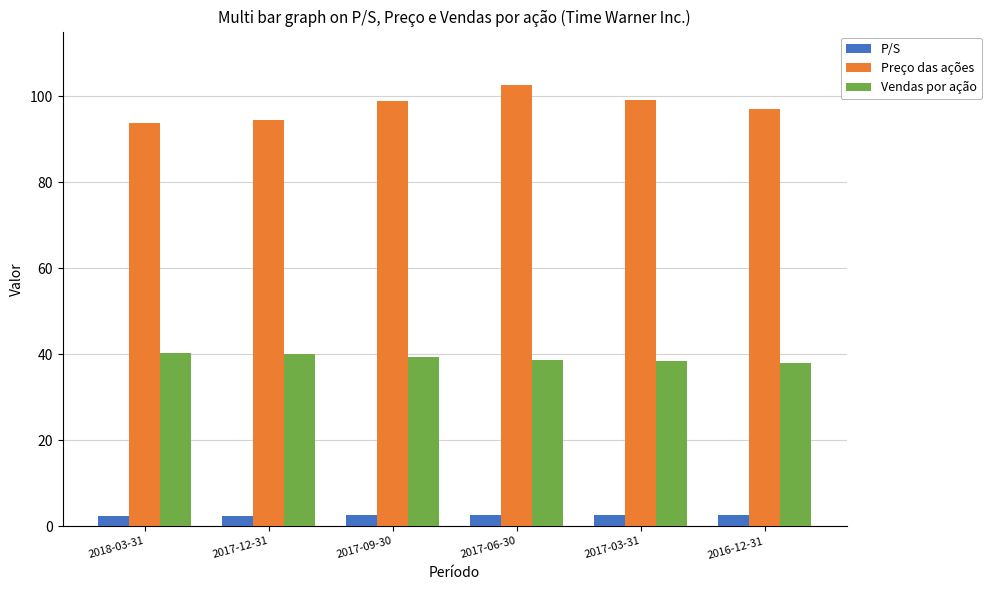

Count the P/S values in the range 2 to 3.

6